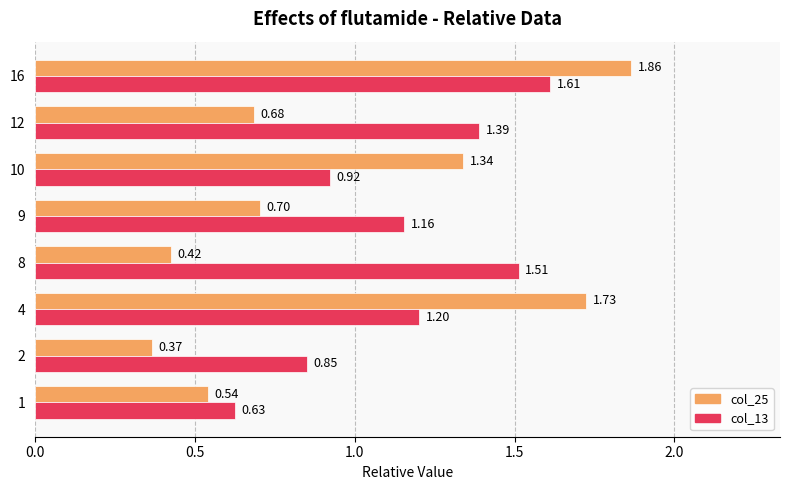

What is the sum of all col_13 values?

9.3